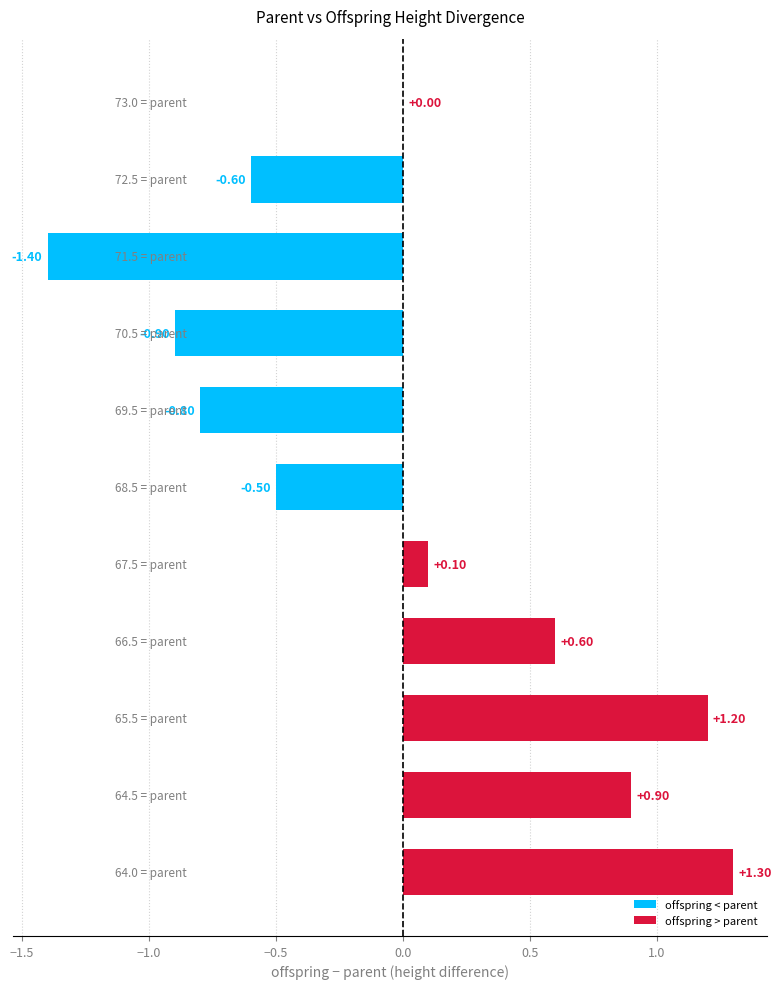

Count the number of data series in this chart.

1